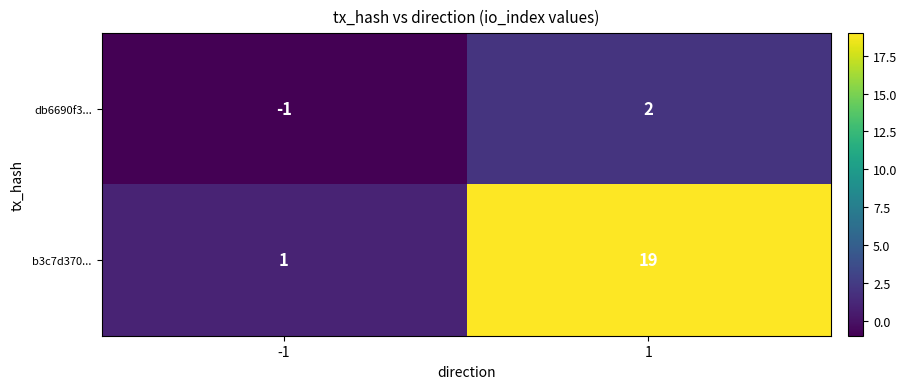

Is it true that b3c7d370... equals 19 at 1?

True